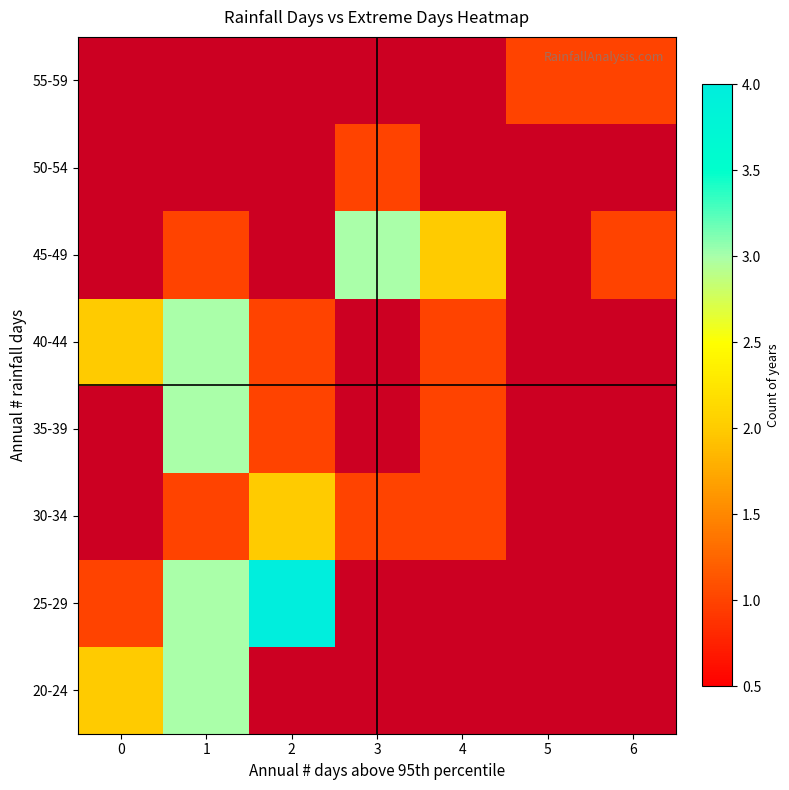

Rank the categories by 25-29 value from lowest to highest.

0, 1, 2, 3, 4, 5, 6